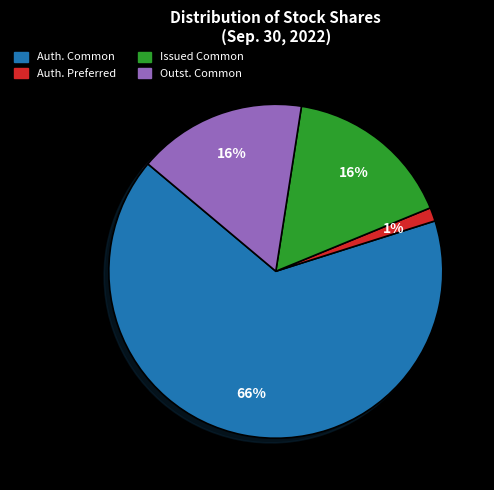

What percentage is the Issued Common slice, to the nearest percent?

16%